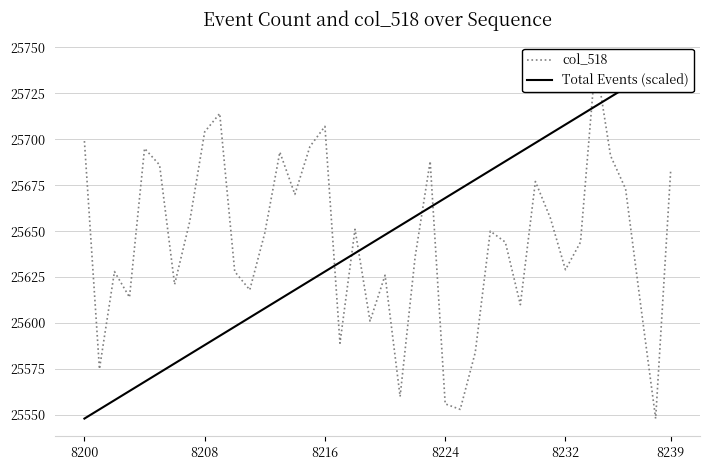

How many distinct data groups are displayed?

2